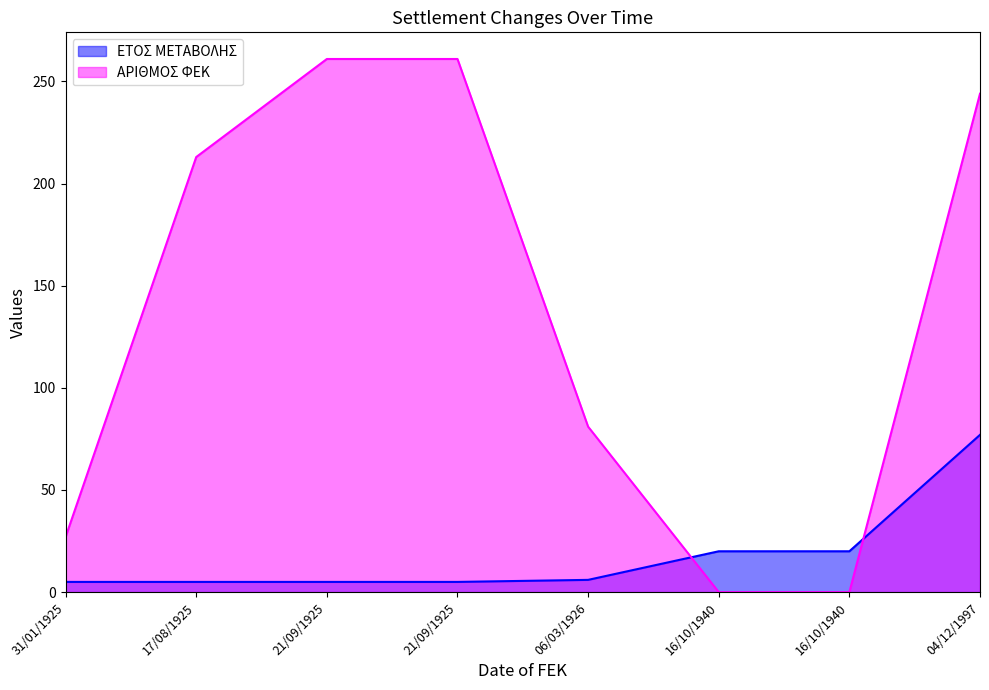

How many positive values does the ΑΡΙΘΜΟΣ ΦΕΚ series have?

6